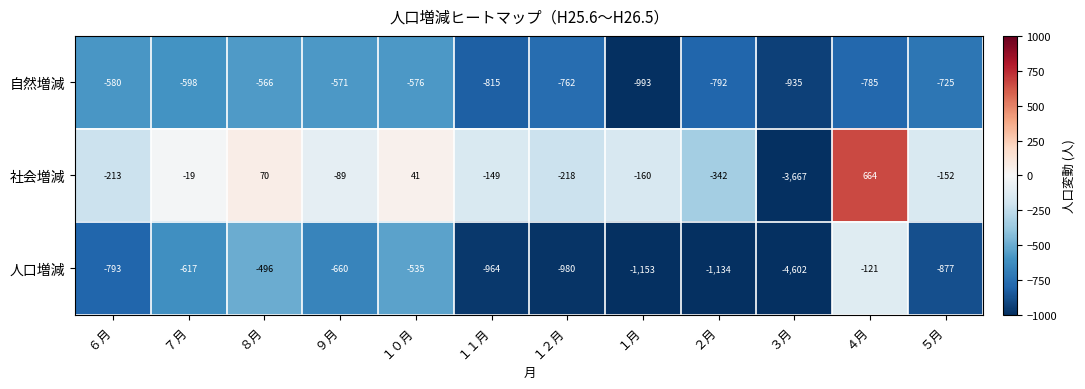

At which category is the sum across all series the highest?

４月